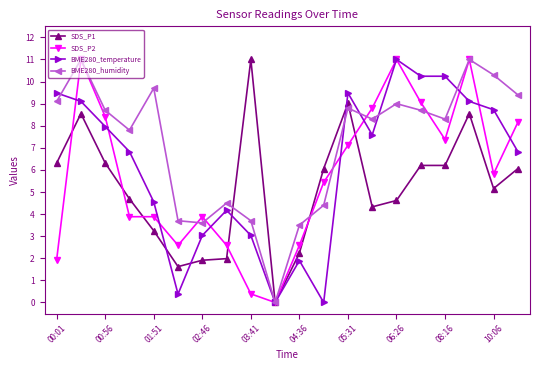

Reading left to right, transcribe all the data shown in this chart.

SDS_P1: 6.3	8.5	6.3	4.7	3.2	1.6	1.9	2.0	11.0	0.0	2.2	6.1	9.0	4.3	4.6	6.2	6.2	8.5	5.2	6.1
SDS_P2: 1.9	11.0	8.4	3.9	3.9	2.6	3.9	2.6	0.4	0.0	2.6	5.4	7.1	8.8	11.0	9.1	7.4	11.0	5.8	8.2
BME280_temperature: 9.5	9.1	8.0	6.8	4.6	0.4	3.0	4.2	3.0	0.0	1.9	0.0	9.5	7.6	11.0	10.2	10.2	9.1	8.7	6.8
BME280_humidity: 9.1	11.0	8.7	7.8	9.7	3.7	3.6	4.5	3.7	0.0	3.5	4.4	8.8	8.3	9.0	8.7	8.3	11.0	10.3	9.4